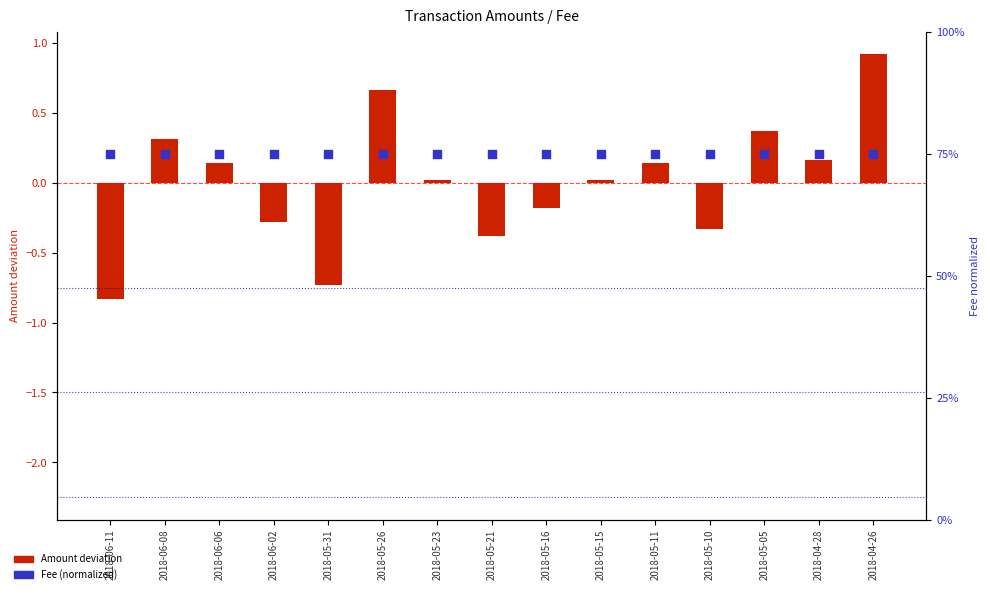

Which series reaches the maximum Y coordinate?

Fee (normalized)